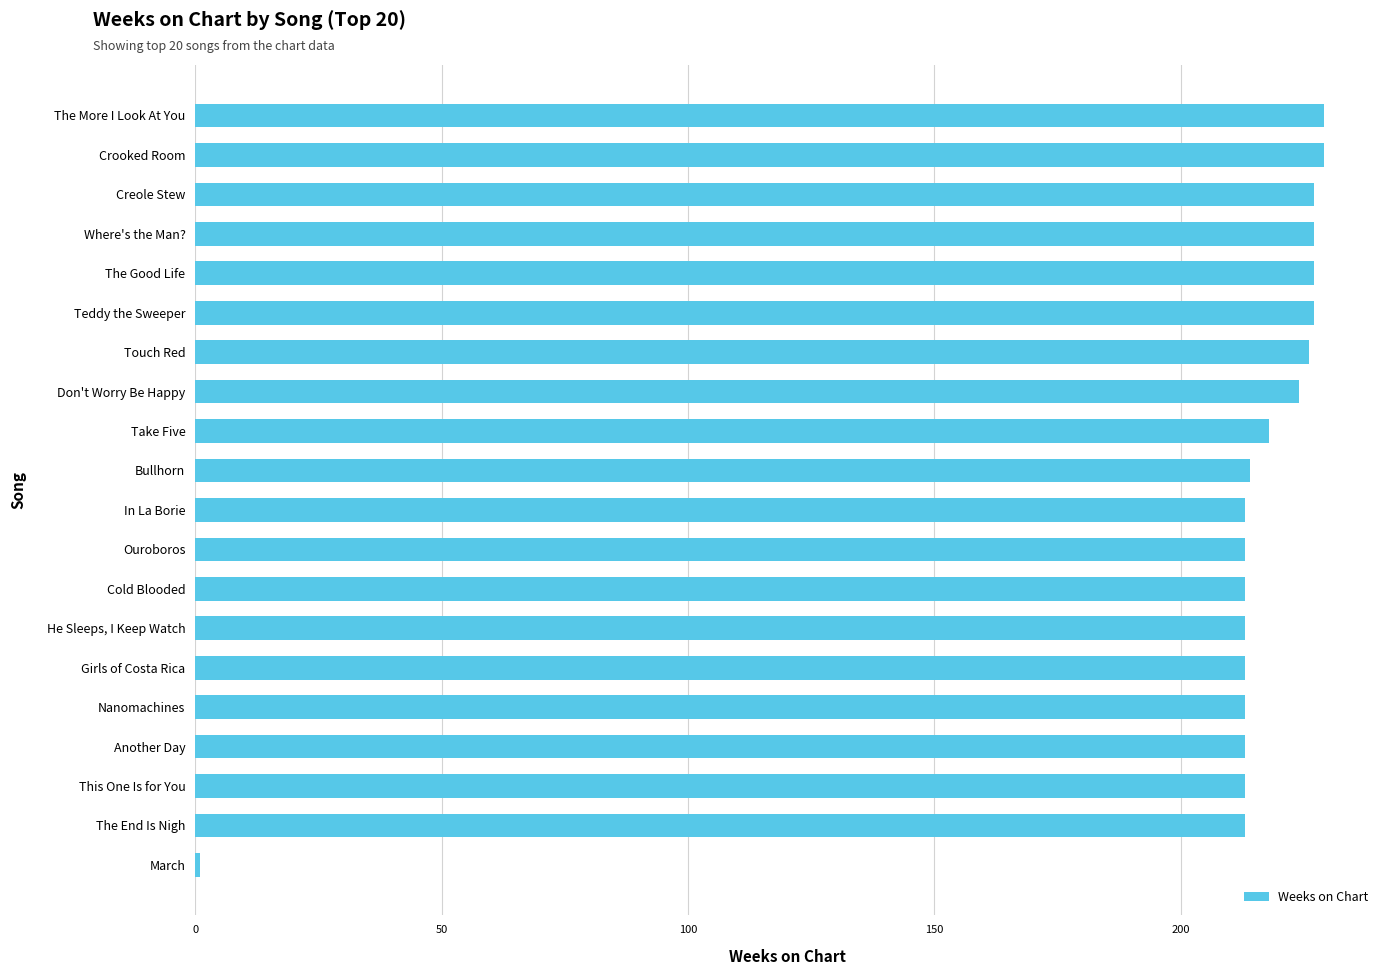

What is the change in value from Take Five to Touch Red?

+8